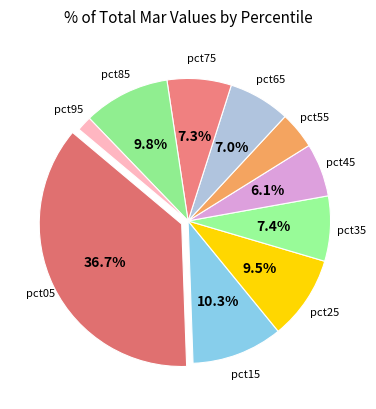

Is there any slice that represents more than half of the pie?

No